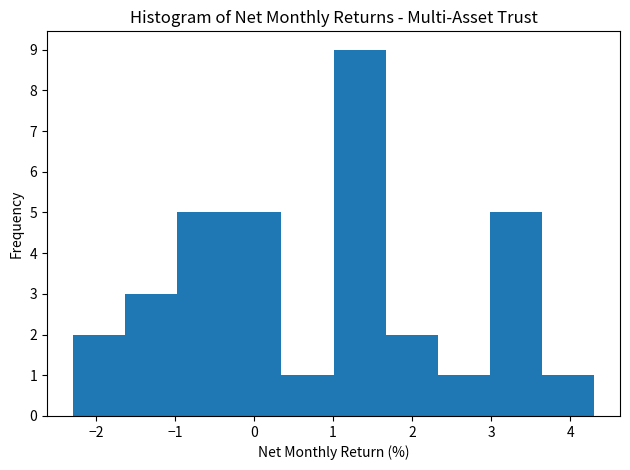

How tall is the bar that spans 3.6 to 4.3 on the x-axis? Neither the bar edges nor the heights are printed on the chart, so give them approximately, as read against the axes.

1